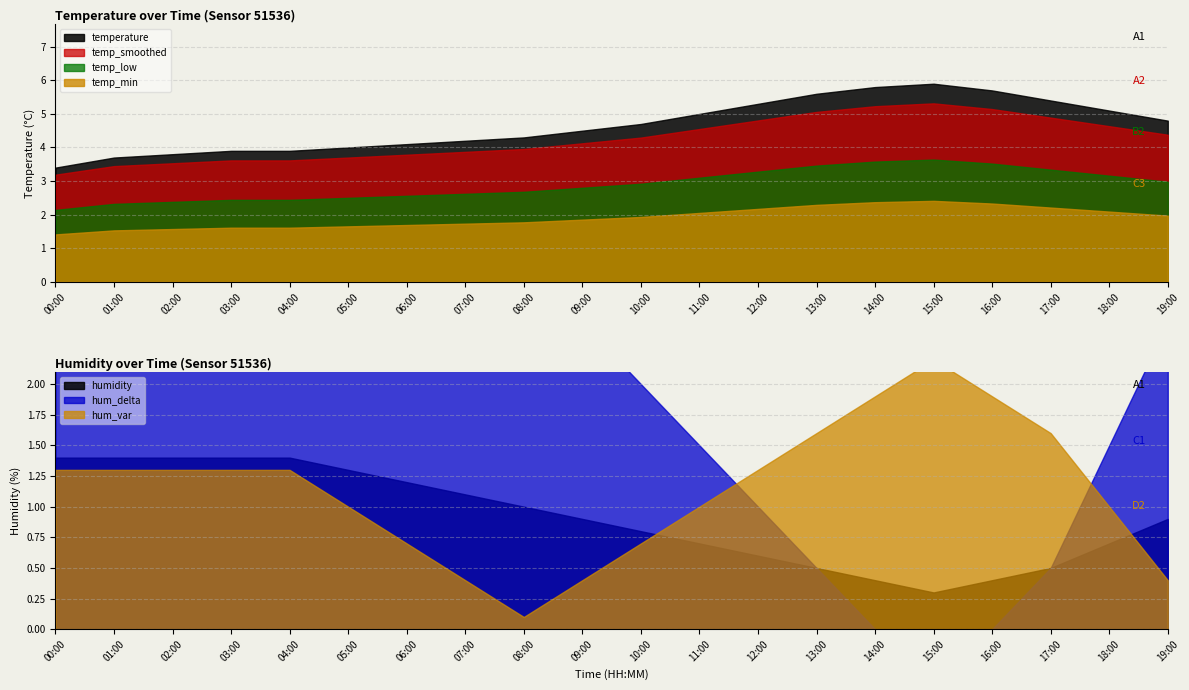

The value of humidity at 01:00 is 178.5. True or false?

False